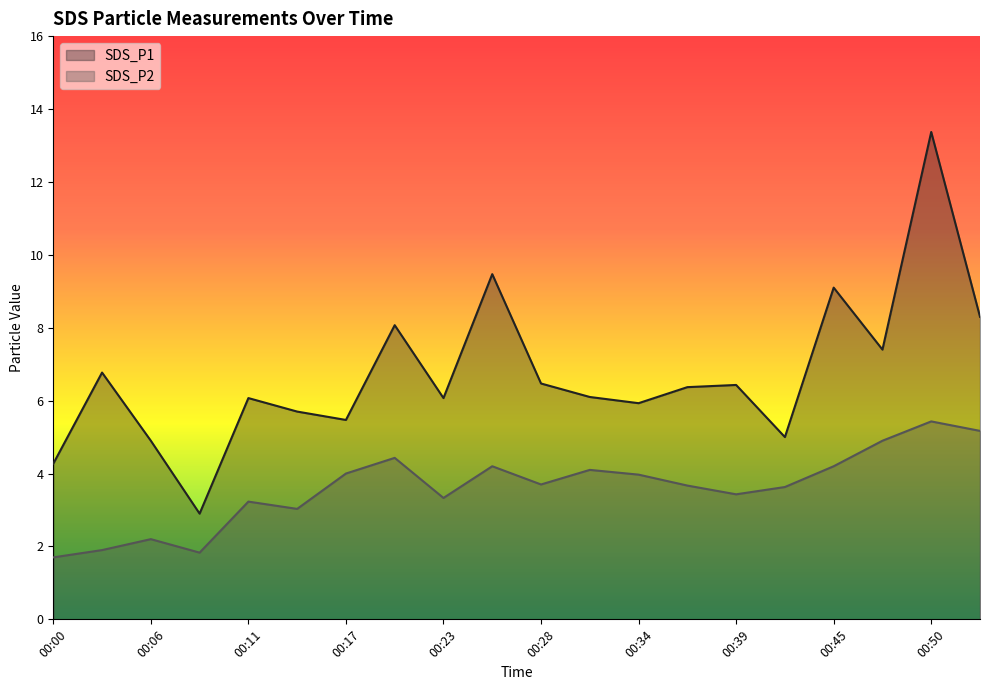

Is the value of SDS_P1 at 00:03 greater than the value of SDS_P2 at 00:03?

Yes